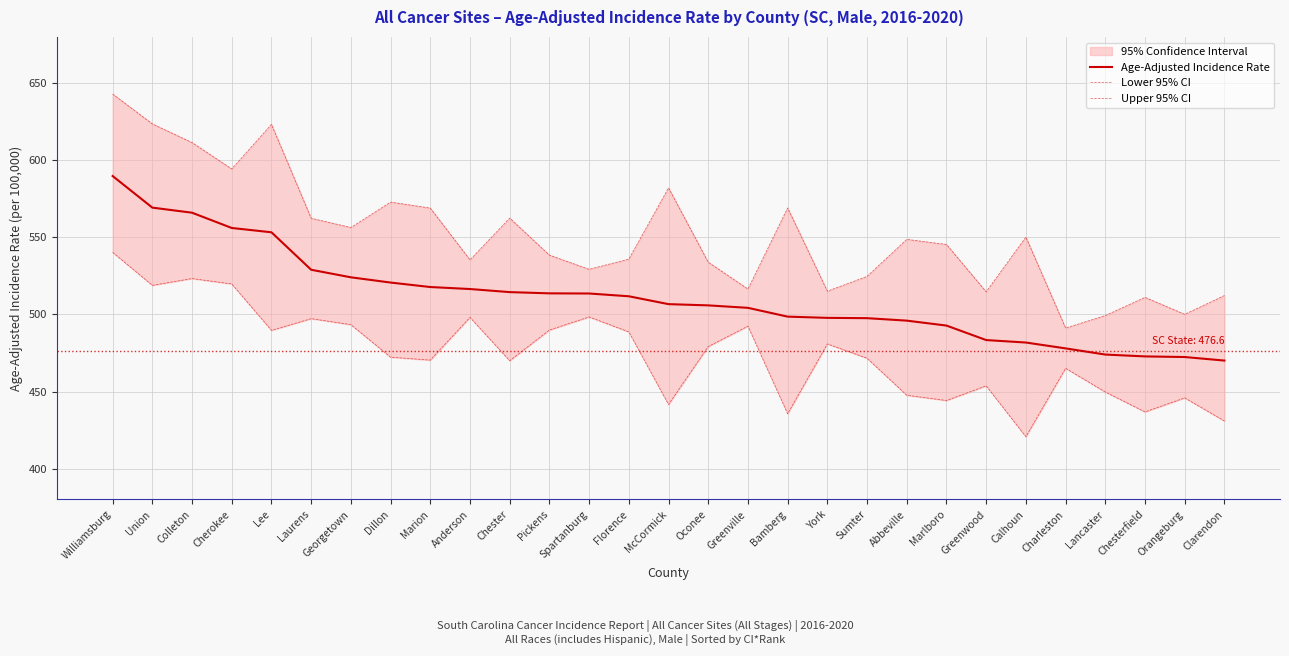

What is the value of the Upper 95% CI point at the 21st from the left?

548.7